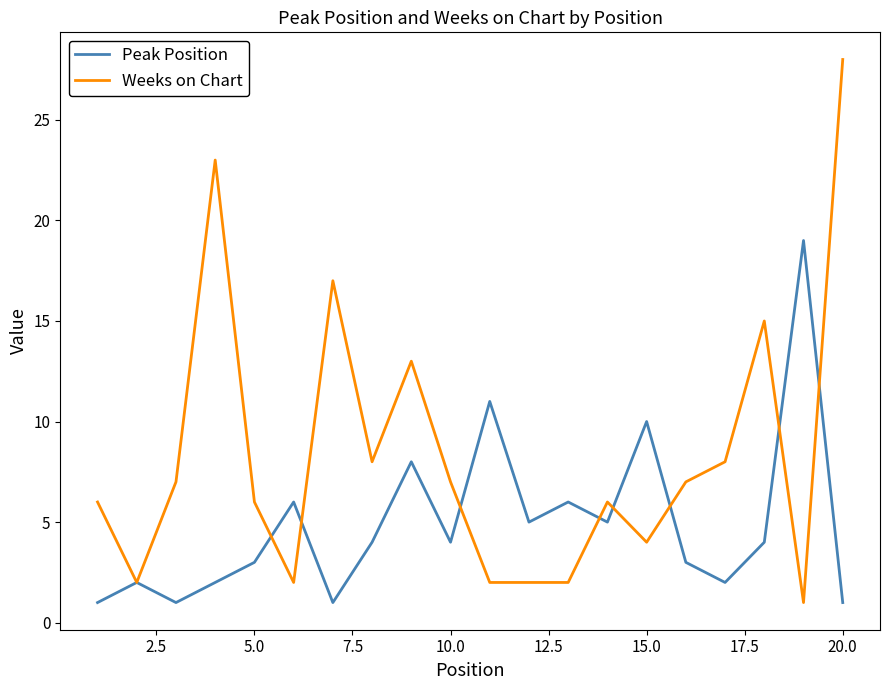

After their last crossing, which series has the higher values: Peak Position or Weeks on Chart?

Weeks on Chart